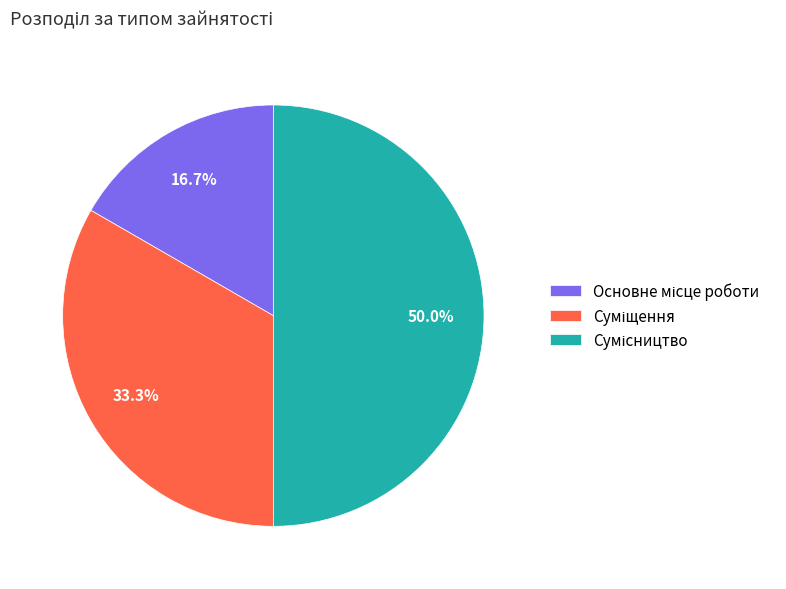

What percentage is the Сумісництво slice, to the nearest percent?

50%